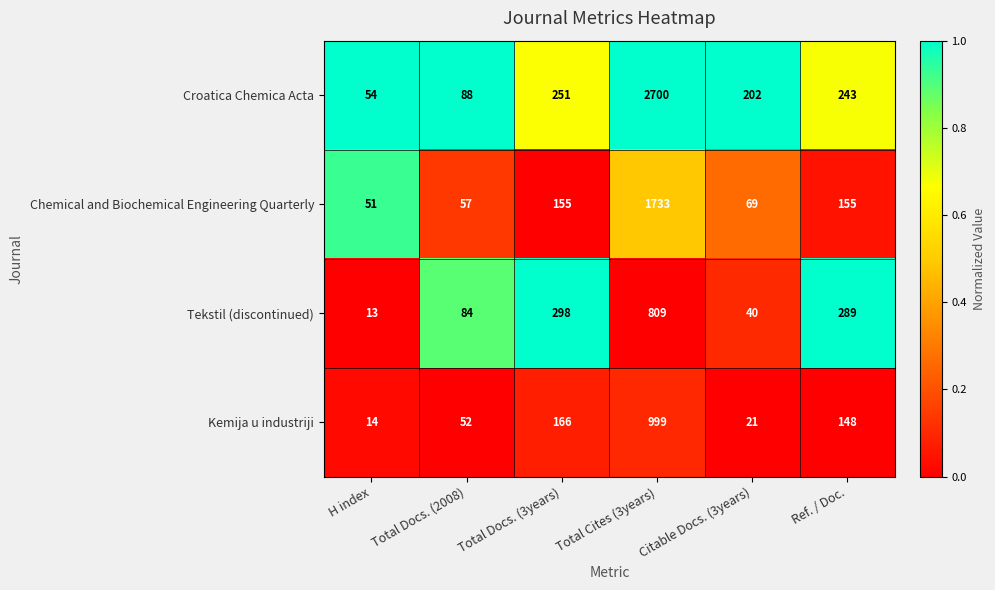

Which series has the largest total across all categories?

Croatica Chemica Acta